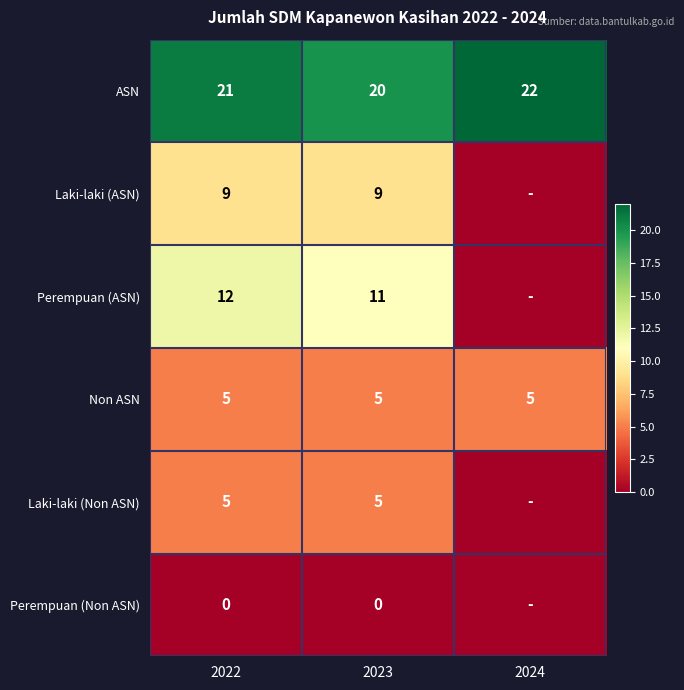

What is the sum of all ASN values?

63